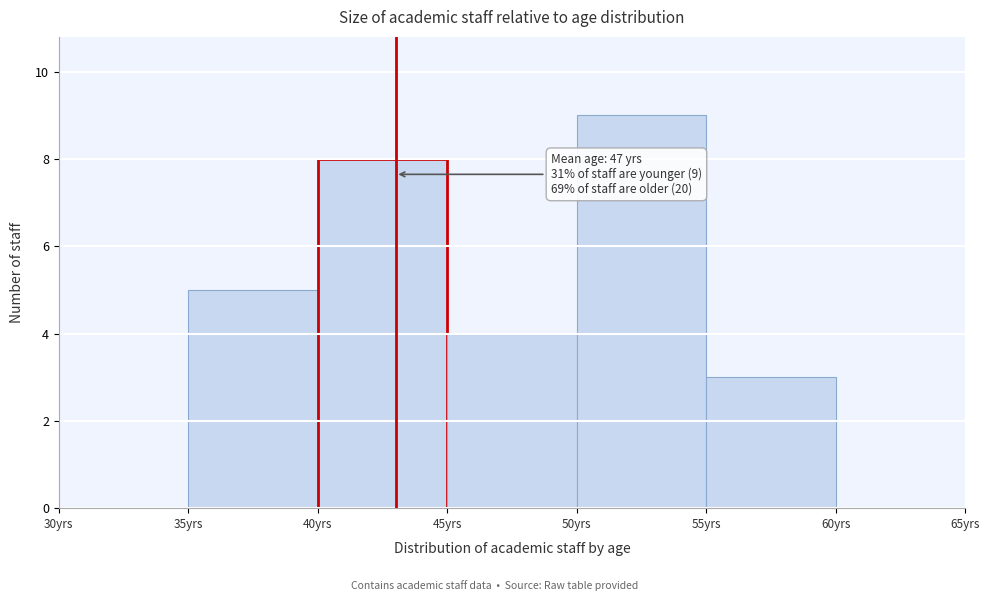

Which range on the x-axis has the tallest bar?

50 to 55